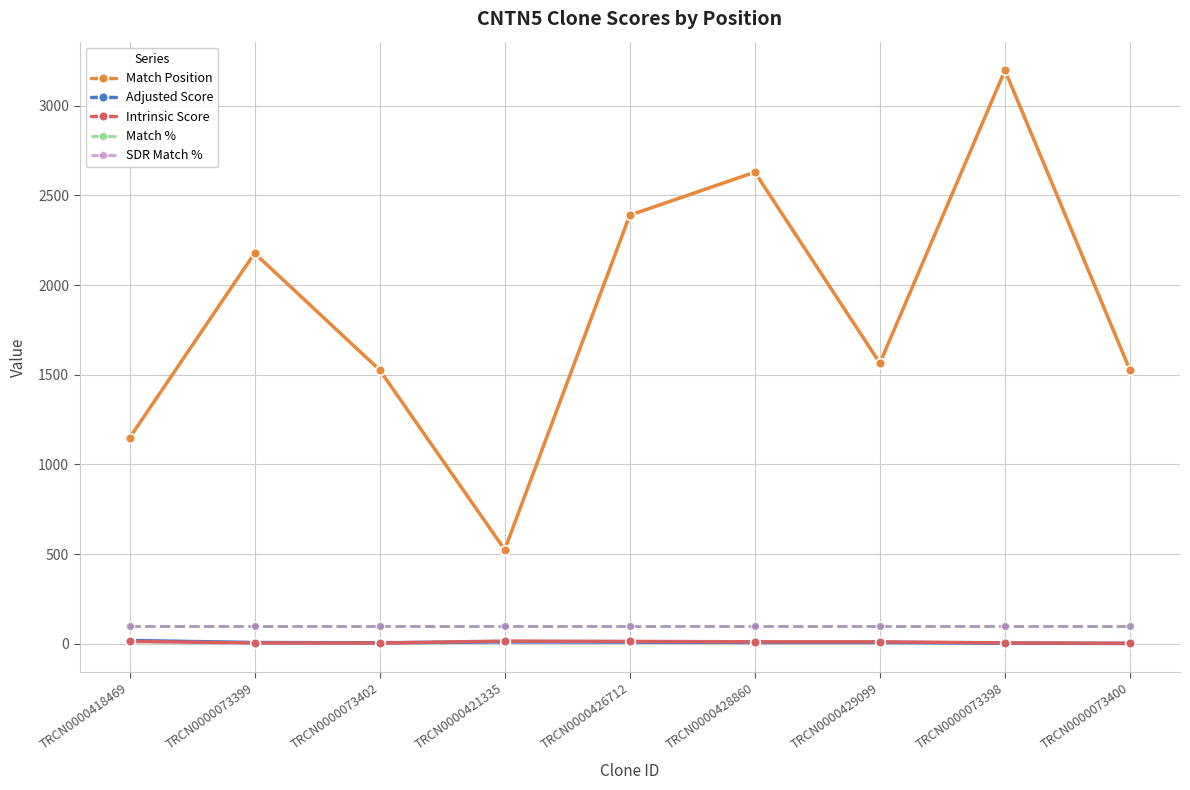

What is the average value of the Adjusted Score series?

7.9